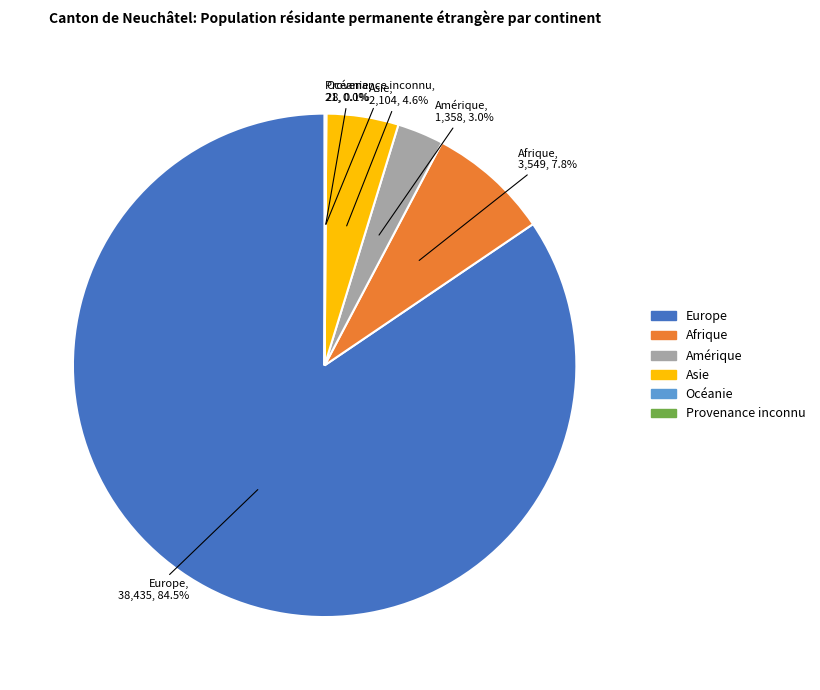

What percentage is NOT represented by Amérique?

97.0%